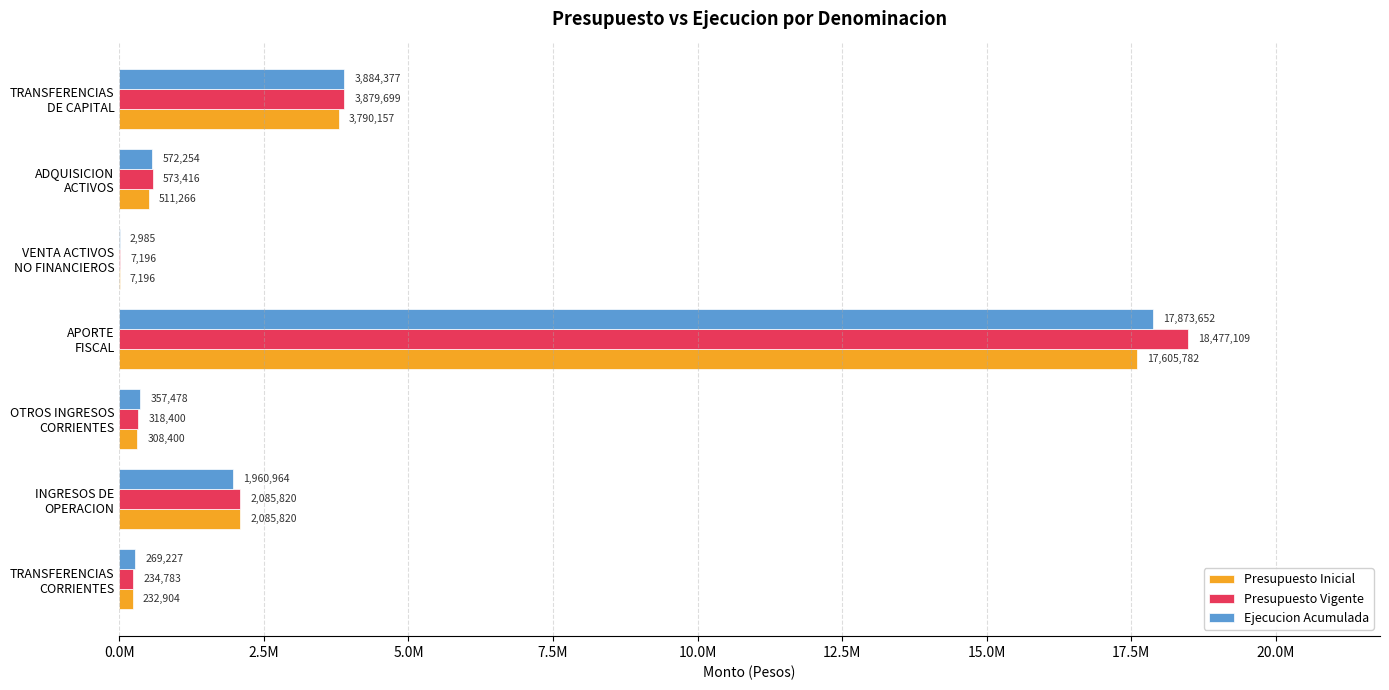

Which series has the widest spread of values?

Presupuesto Vigente